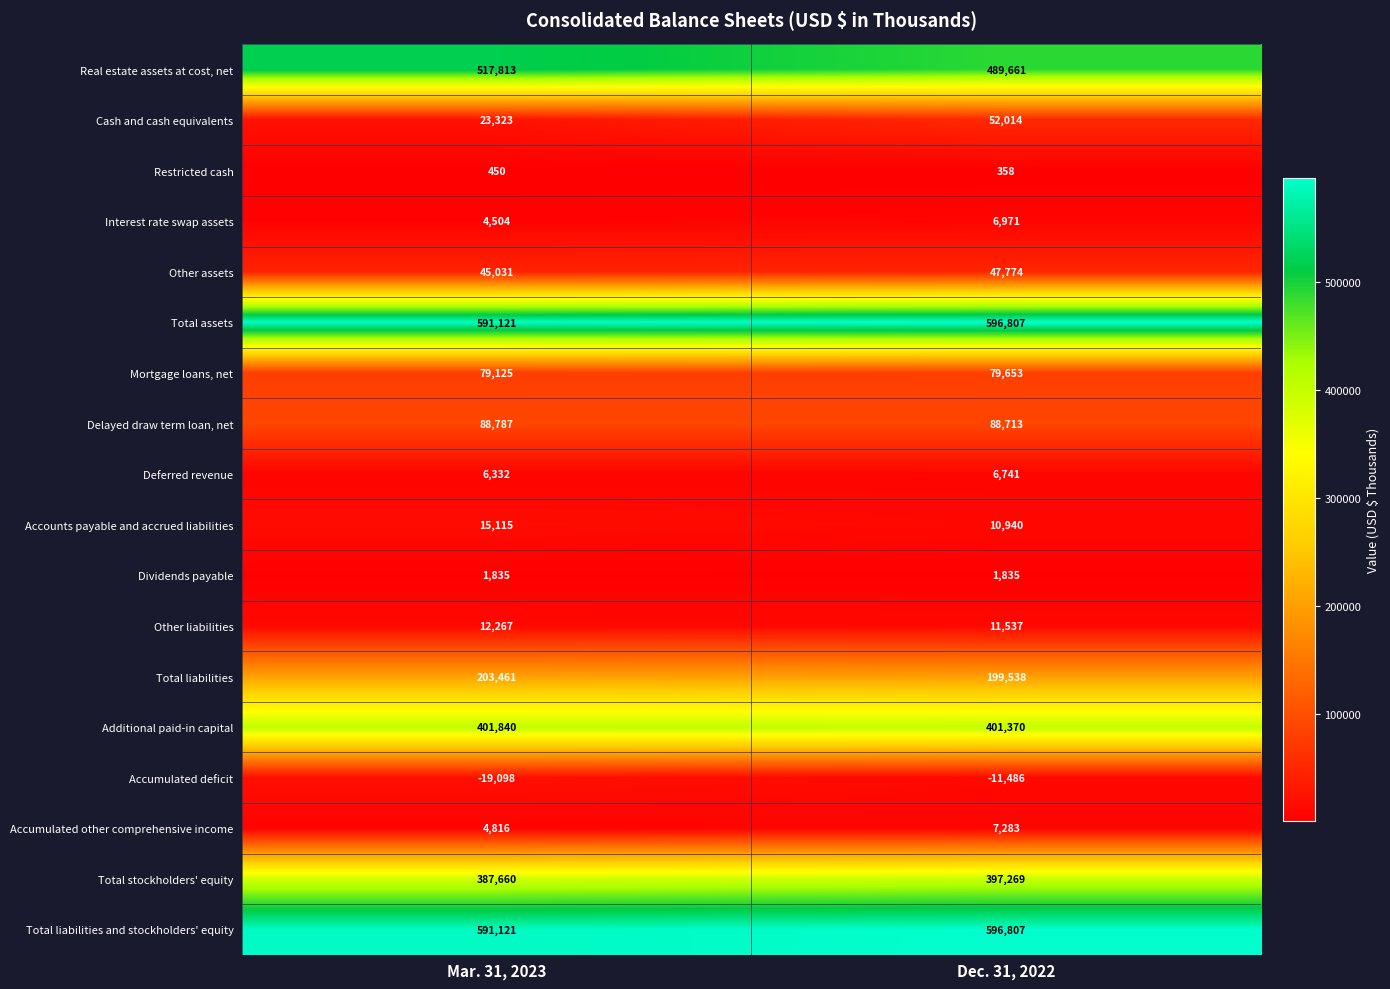

At which label does Cash and cash equivalents reach its peak?

Dec. 31, 2022